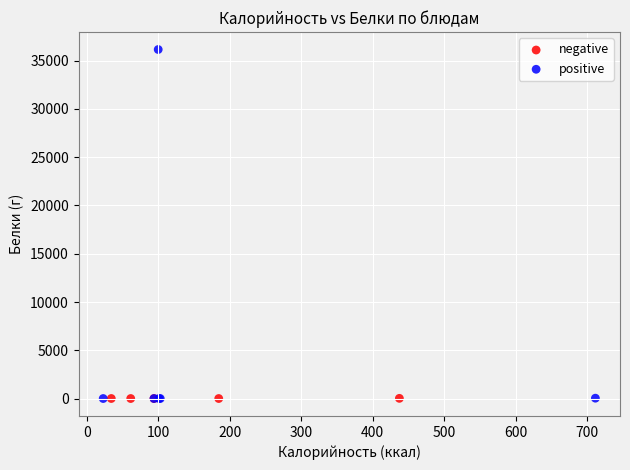

Which series has the largest Y range (max minus min)?

positive